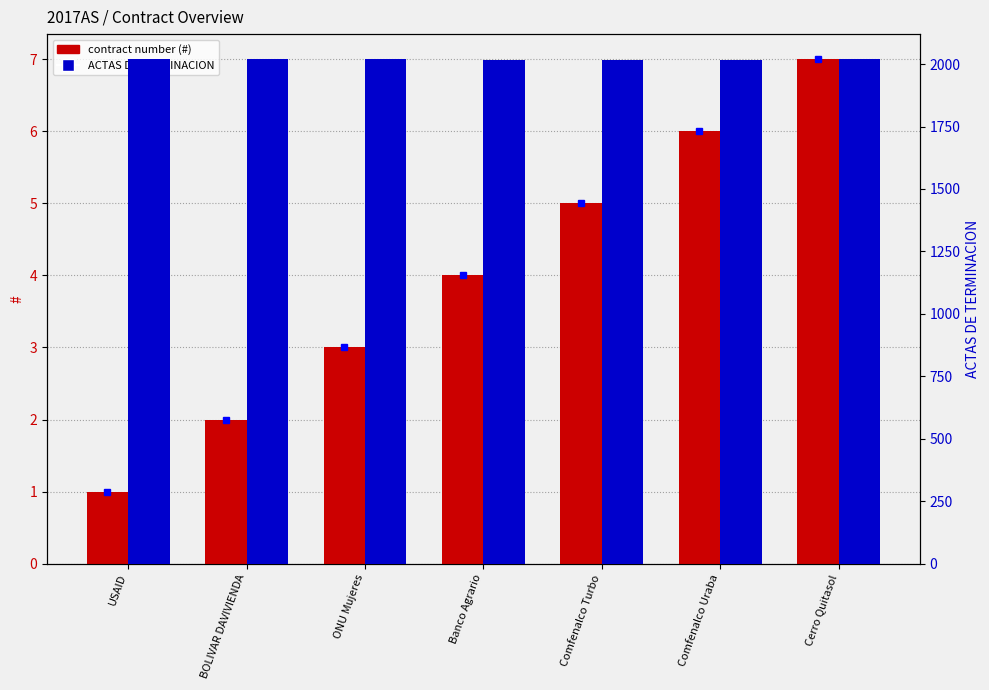

What position from the left is Banco Agrario?

4